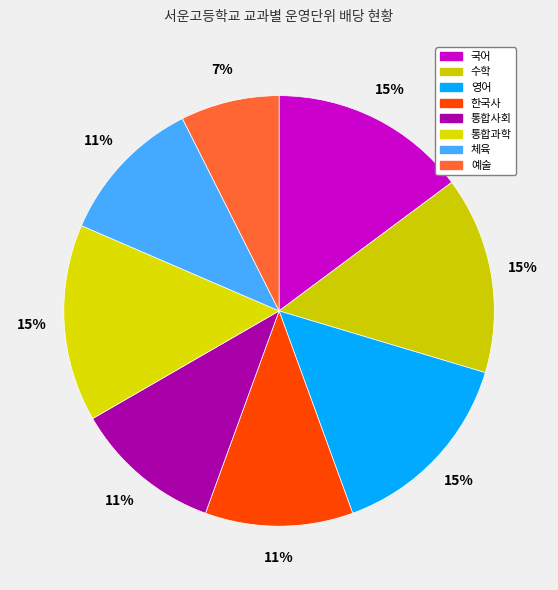

What percentage do 국어 and 통합사회 together represent?

25.9%